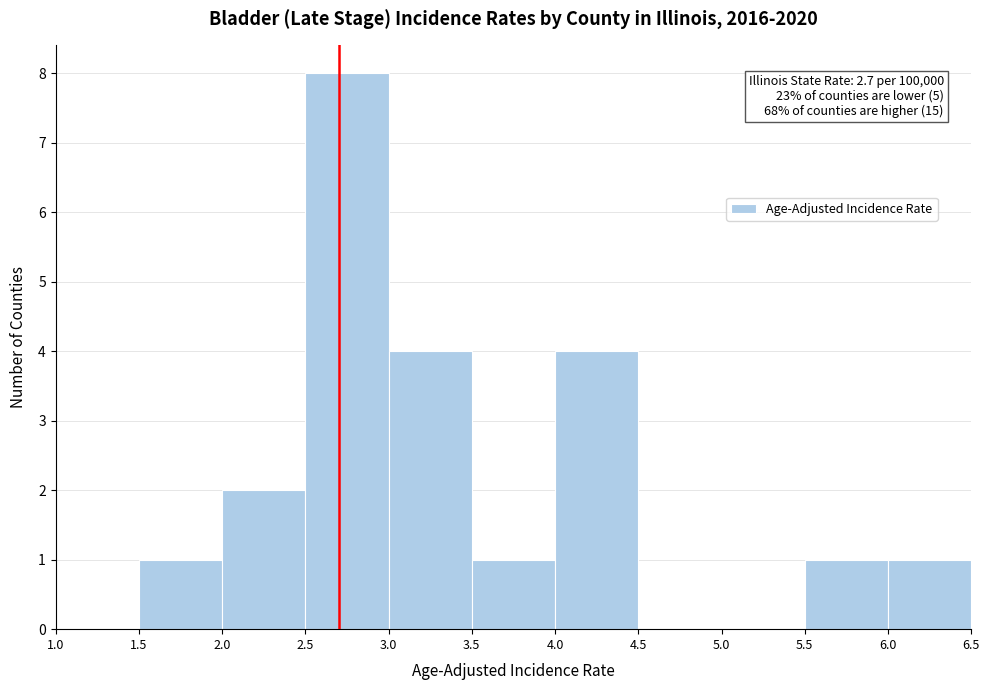

Which range on the x-axis has the tallest bar?

2.5 to 3.0